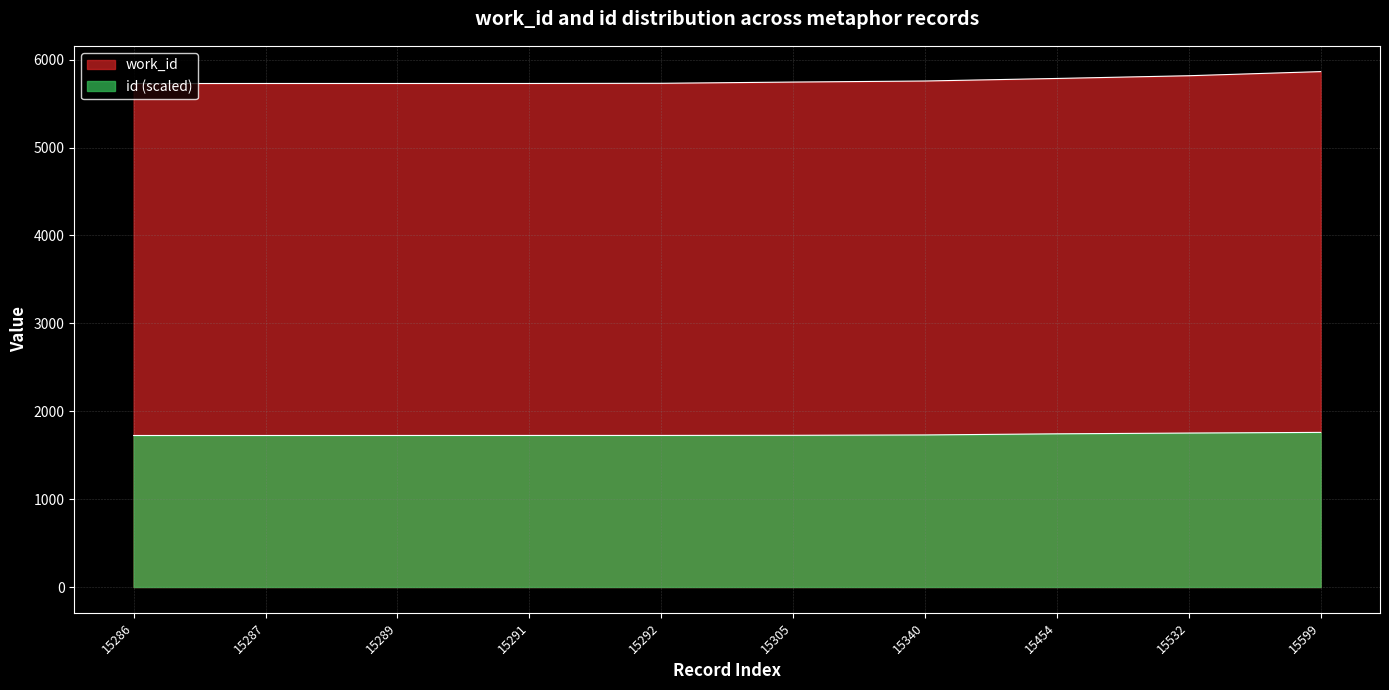

At 15289, list the series in order from largest to smallest.

work_id, id